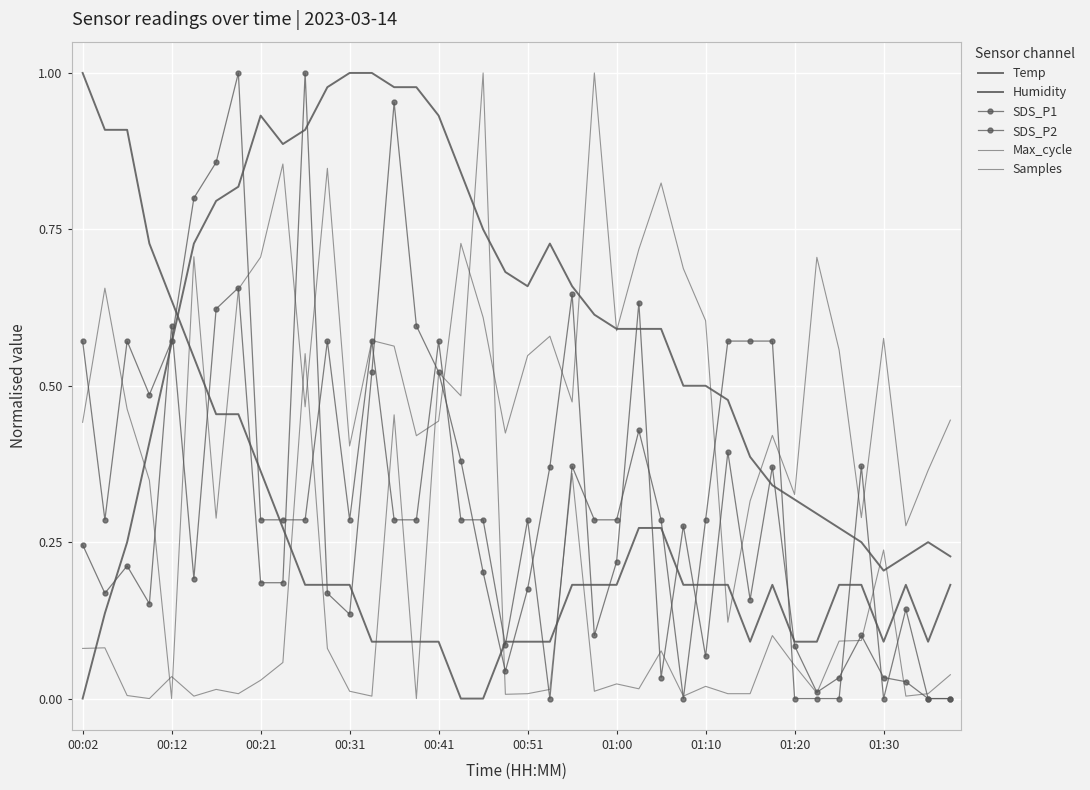

Rank the series by their maximum value, from highest to lowest.

Temp, Humidity, SDS_P1, SDS_P2, Max_cycle, Samples